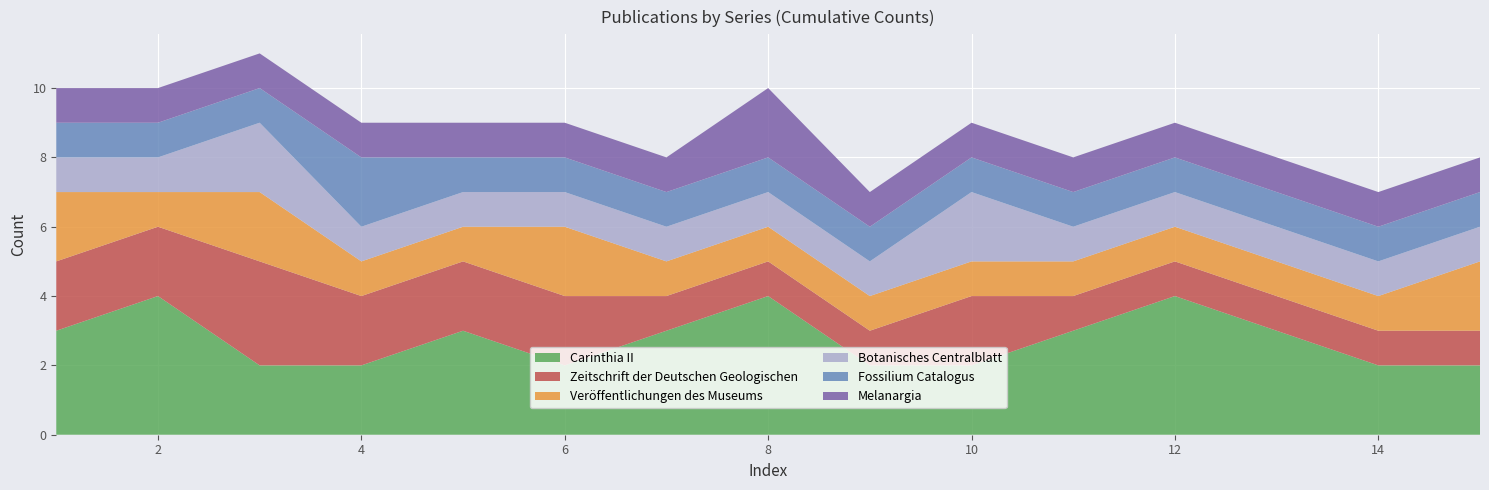

What are all the series names shown in the legend?

Carinthia II, Zeitschrift der Deutschen Geologischen, Veröffentlichungen des Museums, Botanisches Centralblatt, Fossilium Catalogus, Melanargia